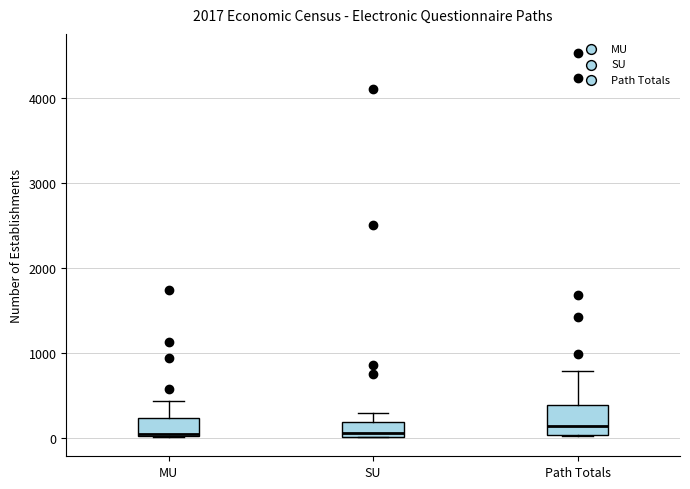

Which box is the tallest, from its lower edge to its upper edge?

Path Totals